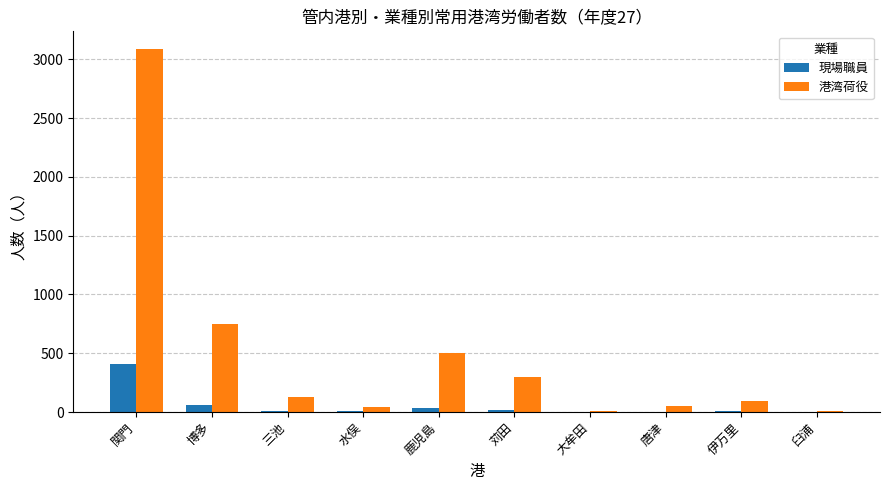

What value does the 現場職員 series have at 関門?

408